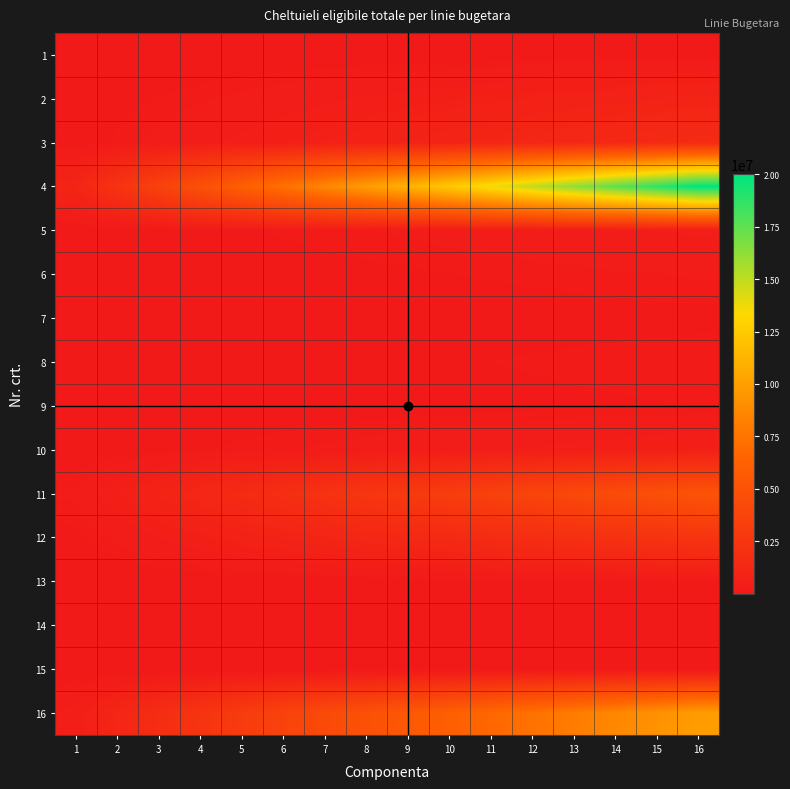

Reading left to right, extract all data points from this chart.

1: 1=5437.5	2=12325.0	3=19212.5	4=26100.1	5=32987.6	6=39875.1	7=46762.6	8=53650.1	9=60537.6	10=67425.1	11=74312.7	12=81200.2	13=88087.7	14=94975.2	15=101862.7	16=108750.2
2: 1=45445.5	2=103009.8	3=160574.1	4=218138.4	5=275702.7	6=333267.0	7=390831.3	8=448395.6	9=505959.9	10=563524.2	11=621088.5	12=678652.8	13=736217.1	14=793781.4	15=851345.7	16=908910.0
3: 1=78467.6	2=177859.9	3=277252.2	4=376644.5	5=476036.8	6=575429.1	7=674821.4	8=774213.7	9=873606.0	10=972998.2	11=1072390.5	12=1171782.8	13=1271175.1	14=1370567.4	15=1469959.7	16=1569352.0
4: 1=1000485.1	2=2267766.1	3=3535047.2	4=4802328.3	5=6069609.4	6=7336890.5	7=8604171.5	8=9871452.6	9=11138733.7	10=12406014.8	11=13673295.9	12=14940576.9	13=16207858.0	14=17475139.1	15=18742420.2	16=20009701.2
5: 1=23231.0	2=52656.8	3=82082.7	4=111508.6	5=140934.5	6=170360.3	7=199786.2	8=229212.1	9=258638.0	10=288063.8	11=317489.7	12=346915.6	13=376341.5	14=405767.3	15=435193.2	16=464619.1
6: 1=12415.0	2=28140.7	3=43866.4	4=59592.2	5=75317.9	6=91043.6	7=106769.3	8=122495.0	9=138220.7	10=153946.4	11=169672.1	12=185397.8	13=201123.5	14=216849.2	15=232574.9	16=248300.6
7: 1=5854.6	2=13270.3	3=20686.1	4=28101.9	5=35517.6	6=42933.4	7=50349.2	8=57764.9	9=65180.7	10=72596.5	11=80012.2	12=87428.0	13=94843.8	14=102259.5	15=109675.3	16=117091.1
8: 1=11498.1	2=26062.4	3=40626.7	4=55190.9	5=69755.2	6=84319.5	7=98883.8	8=113448.0	9=128012.3	10=142576.6	11=157140.9	12=171705.1	13=186269.4	14=200833.7	15=215397.9	16=229962.2
9: 1=7916.5	2=17944.1	3=27971.7	4=37999.3	5=48026.9	6=58054.5	7=68082.1	8=78109.7	9=88137.3	10=98164.9	11=108192.5	12=118220.1	13=128247.7	14=138275.3	15=148302.9	16=158330.5
10: 1=30347.9	2=68788.5	3=107229.1	4=145669.7	5=184110.3	6=222550.9	7=260991.6	8=299432.2	9=337872.8	10=376313.4	11=414754.0	12=453194.6	13=491635.3	14=530075.9	15=568516.5	16=606957.1
11: 1=254478.8	2=576818.6	3=899158.4	4=1221498.2	5=1543838.0	6=1866177.8	7=2188517.6	8=2510857.4	9=2833197.2	10=3155537.0	11=3477876.8	12=3800216.6	13=4122556.5	14=4444896.3	15=4767236.1	16=5089575.9
12: 1=120119.4	2=272270.7	3=424422.0	4=576573.2	5=728724.5	6=880875.8	7=1033027.0	8=1185178.3	9=1337329.6	10=1489480.8	11=1641632.1	12=1793783.4	13=1945934.6	14=2098085.9	15=2250237.2	16=2402388.5
13: 1=8622.3	2=19544.0	3=30465.6	4=41387.3	5=52308.9	6=63230.5	7=74152.2	8=85073.8	9=95995.5	10=106917.1	11=117838.7	12=128760.4	13=139682.0	14=150603.6	15=161525.3	16=172446.9
14: 1=450.0	2=1020.0	3=1590.0	4=2160.0	5=2730.0	6=3300.0	7=3870.0	8=4440.0	9=5010.0	10=5580.0	11=6150.0	12=6720.0	13=7290.0	14=7860.0	15=8430.0	16=9000.0
15: 1=427.3	2=968.6	3=1509.9	4=2051.1	5=2592.4	6=3133.7	7=3675.0	8=4216.2	9=4757.5	10=5298.8	11=5840.1	12=6381.3	13=6922.6	14=7463.9	15=8005.2	16=8546.4
16: 1=493731.0	2=1119123.6	3=1744516.2	4=2369908.8	5=2995301.4	6=3620694.0	7=4246086.6	8=4871479.2	9=5496871.8	10=6122264.4	11=6747657.0	12=7373049.6	13=7998442.2	14=8623834.8	15=9249227.4	16=9874620.0